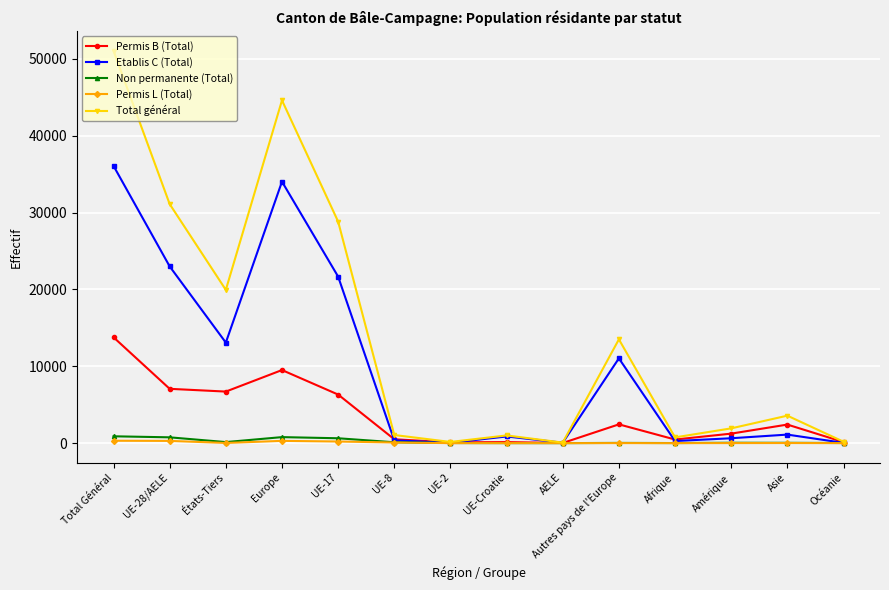

Rank the series by their maximum value, from lowest to highest.

Permis L (Total), Non permanente (Total), Permis B (Total), Etablis C (Total), Total général